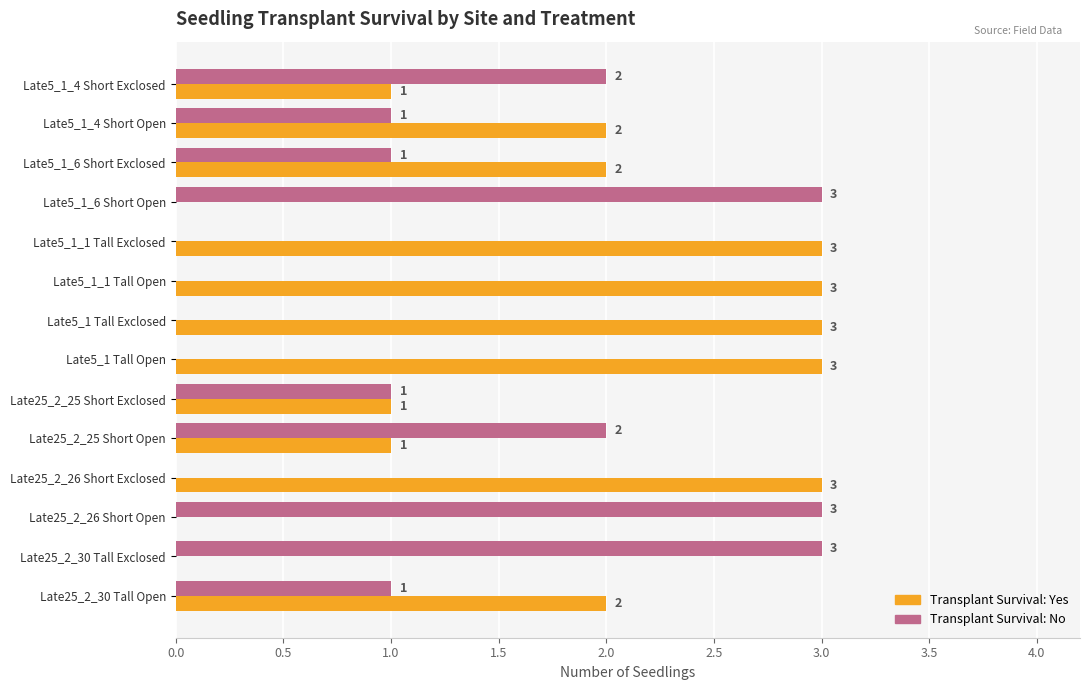

Which series has the largest total across all categories?

Transplant Survival: Yes